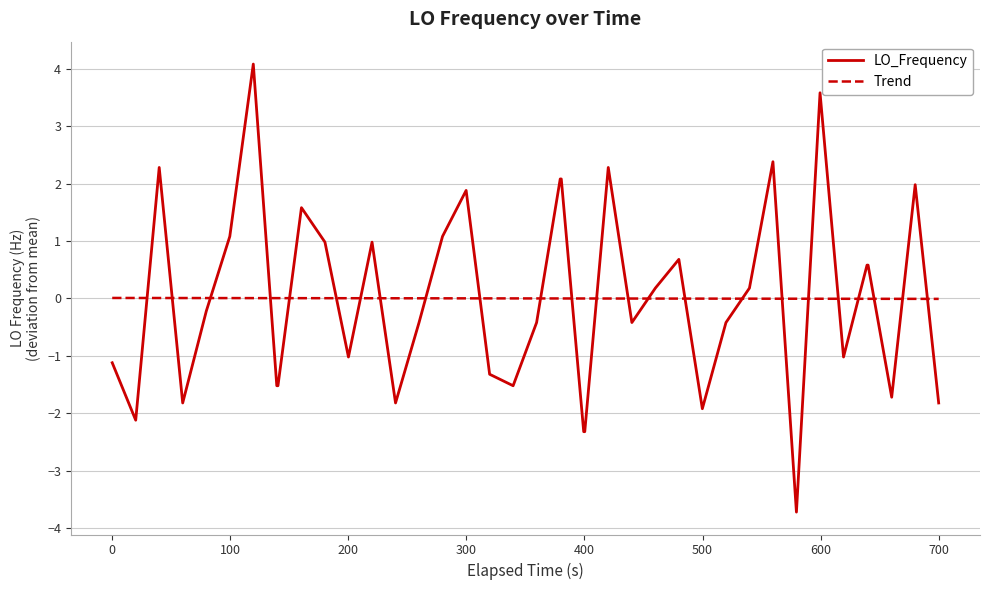

How many intersections are there between LO_Frequency and Trend?

24